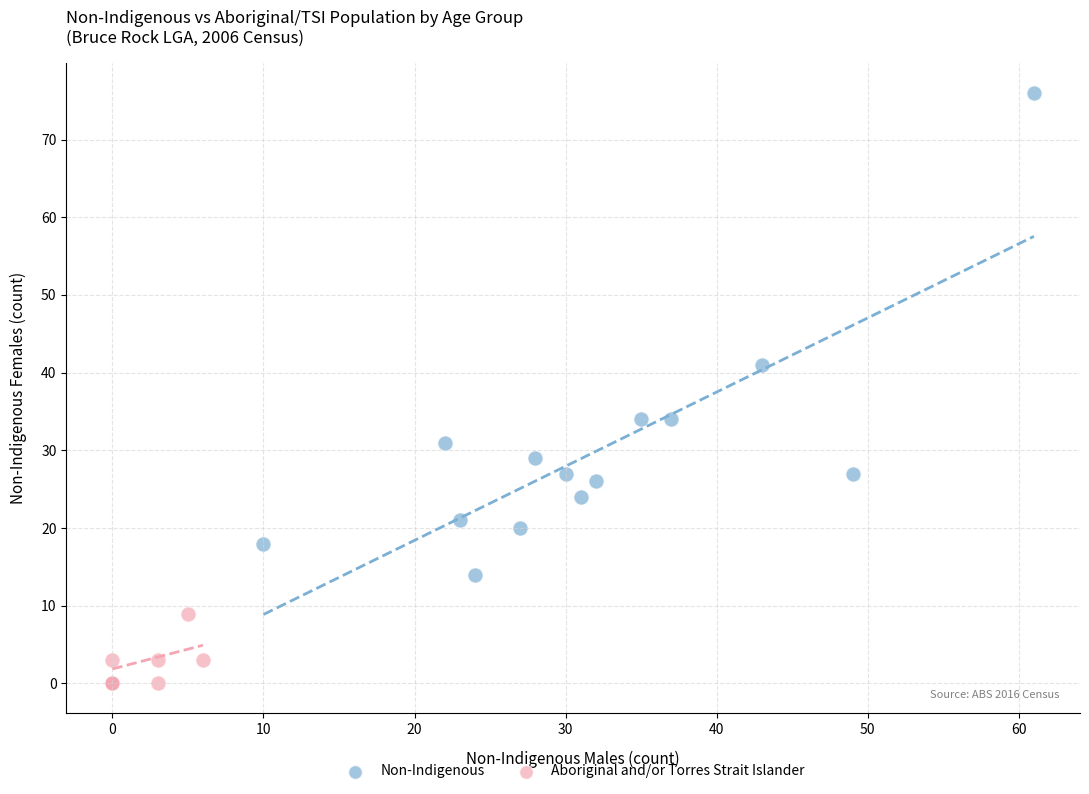

Which series contains the lowest Y value?

Aboriginal and/or Torres Strait Islander